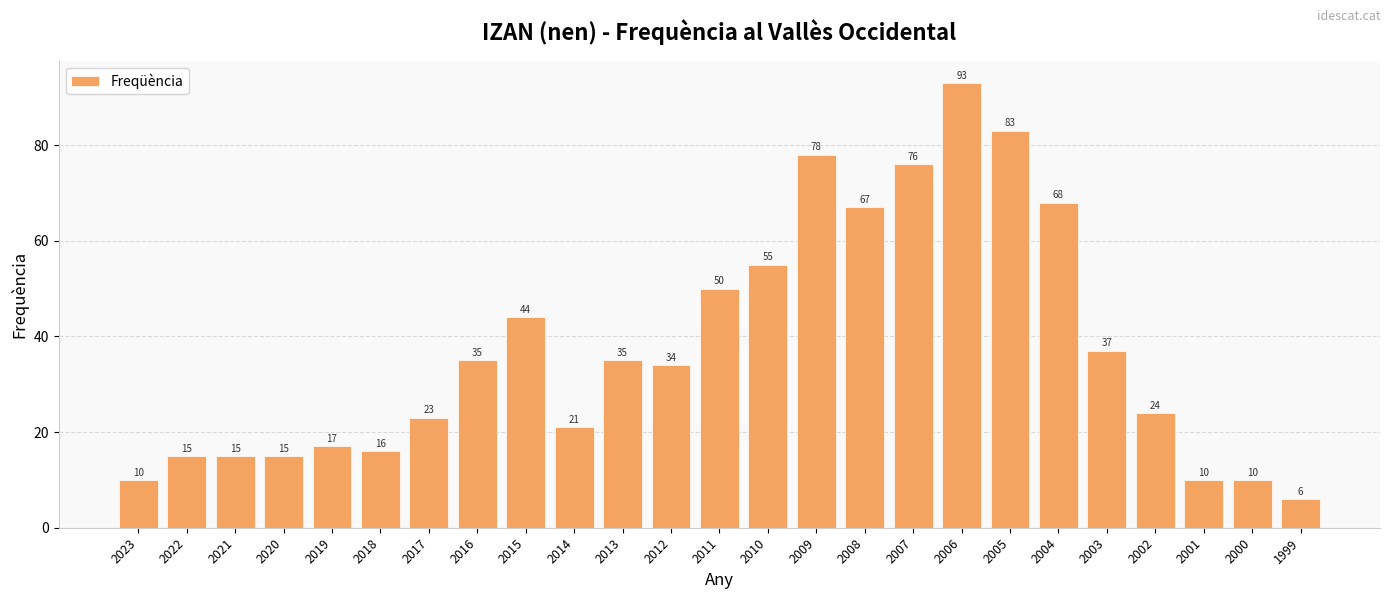

What is the value of the 4th bar from the left?

15